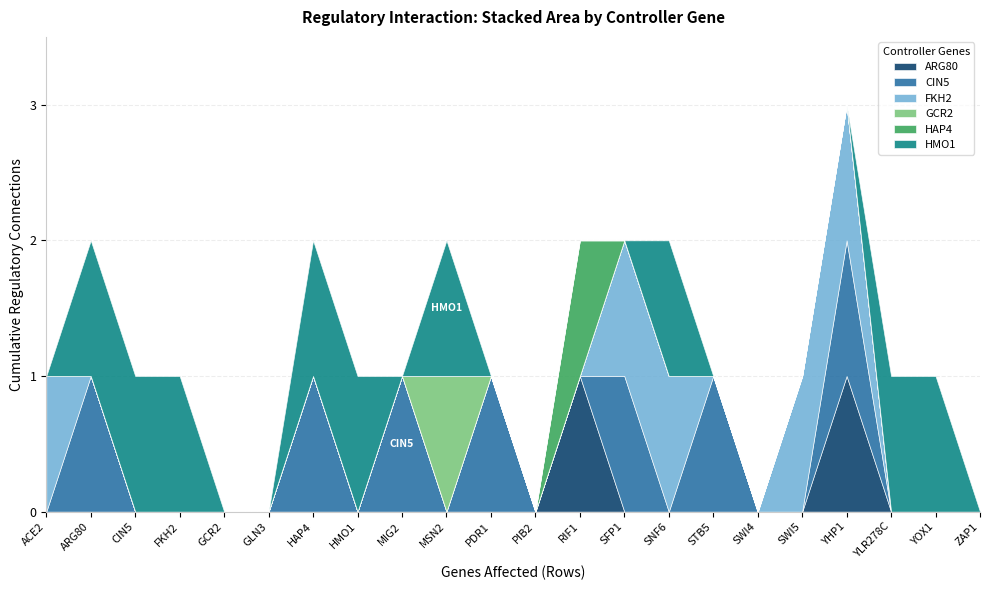

What is the label of the 15th point from the left?

SNF6